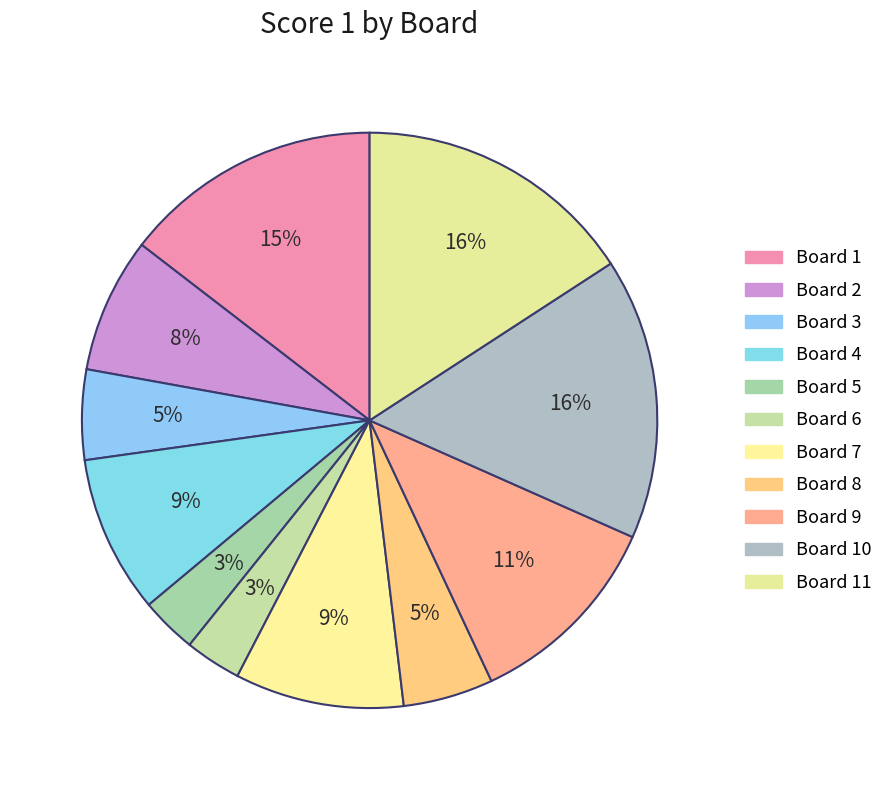

Which slice is the largest?

10